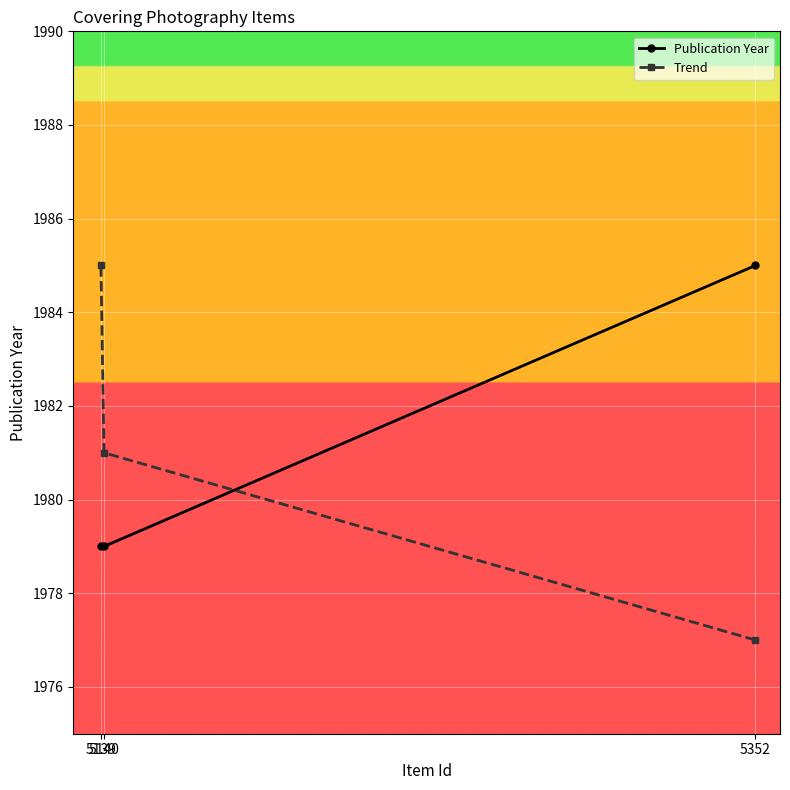

What is the maximum value shown in the chart?

1985